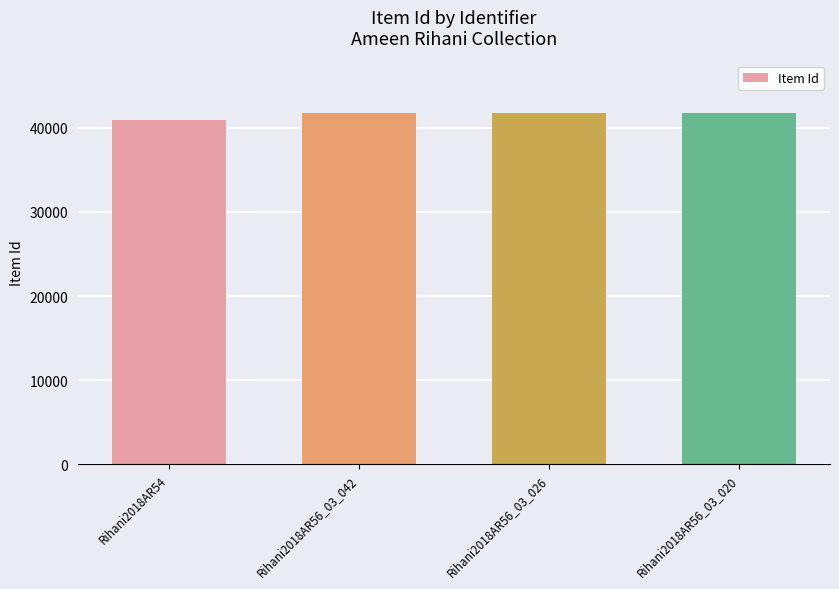

What is the change in value from Rihani2018AR56_03_026 to Rihani2018AR56_03_020?

+5